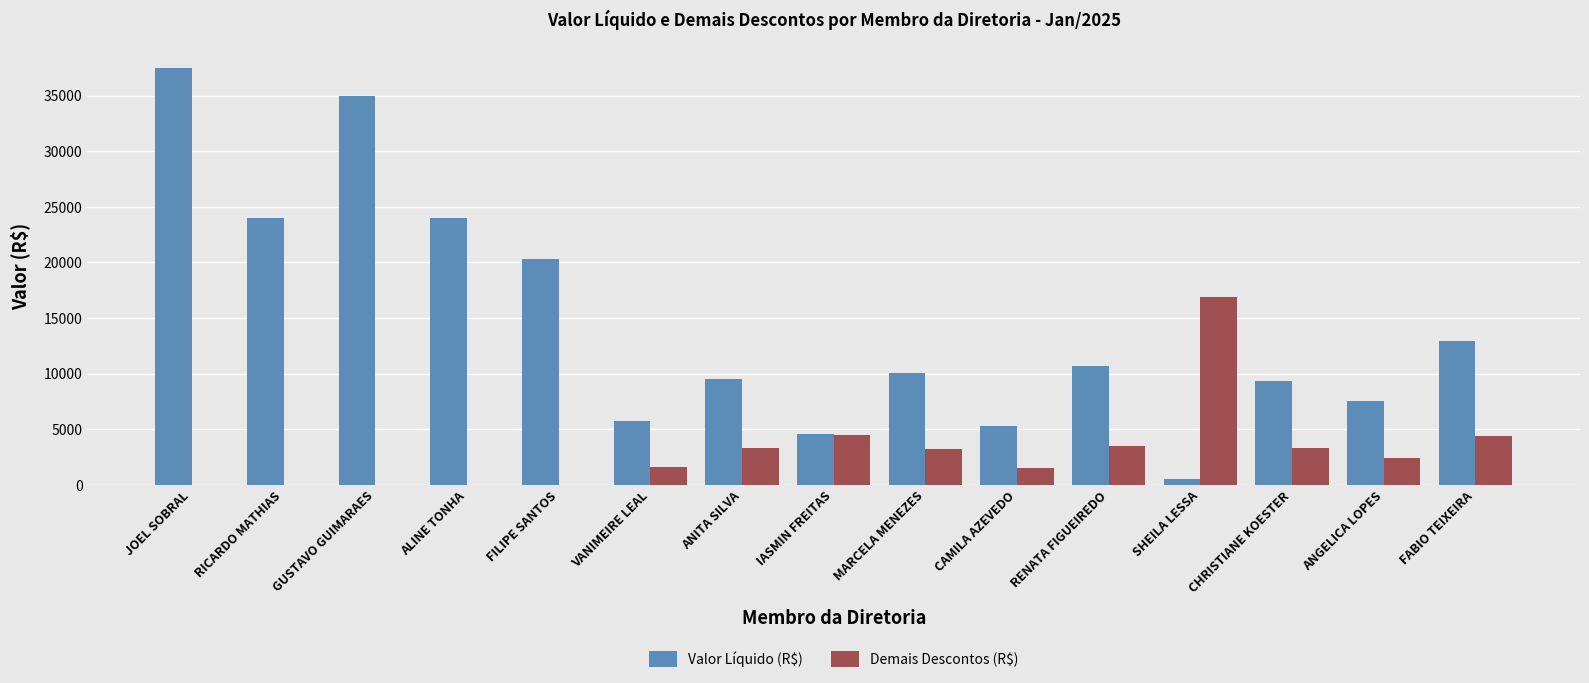

What is the sum of all Valor Líquido (R$) values?

216940.5